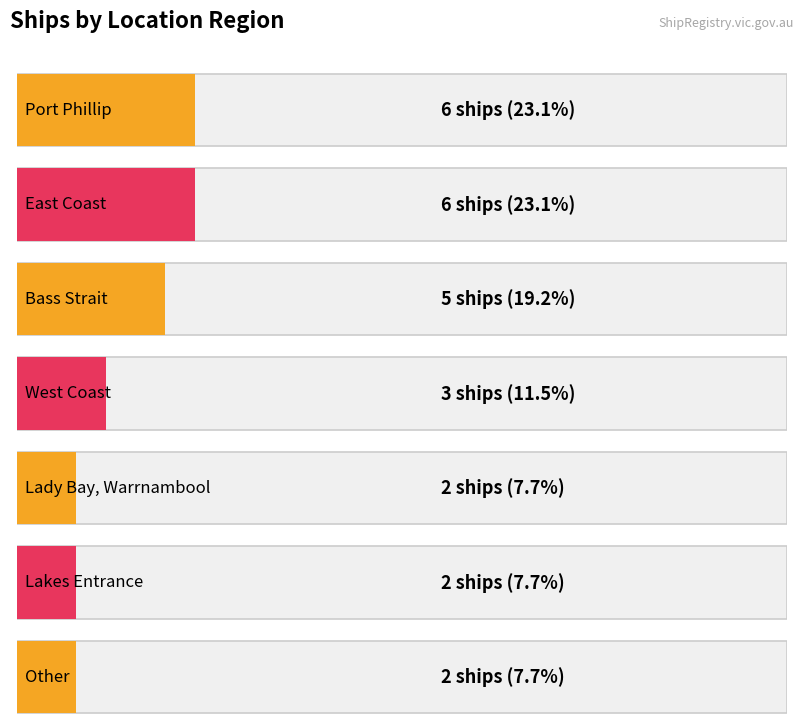

Rank the categories by value from highest to lowest.

Port Phillip, East Coast, Bass Strait, West Coast, Lady Bay, Warrnambool, Lakes Entrance, Other